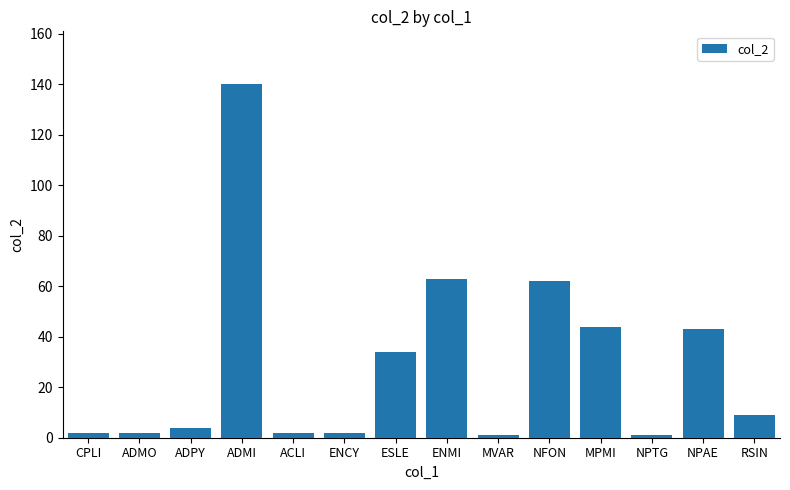

What value does the data have at ENMI?

63